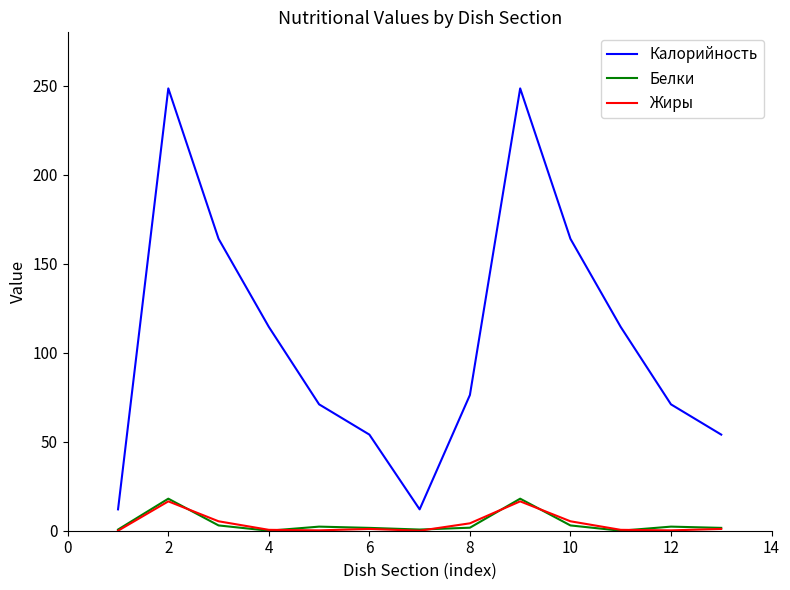

Which series has the widest spread of values?

Калорийность